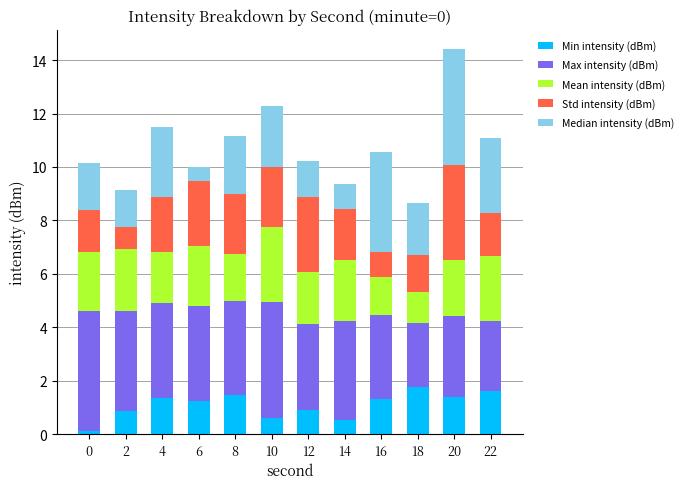

At which category is the sum across all series the highest?

20